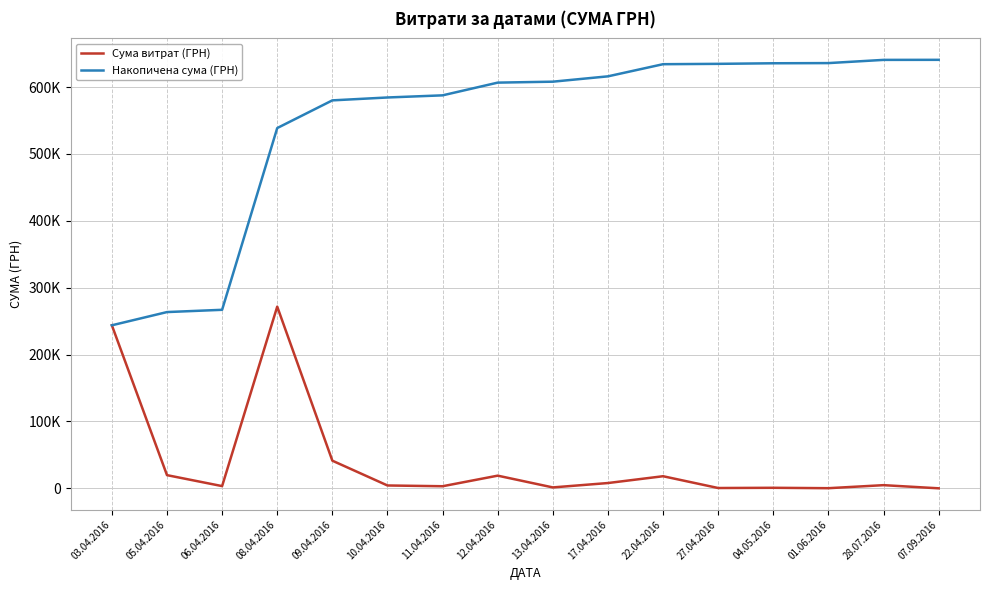

True or false: Накопичена сума (ГРН) and Сума витрат (ГРН) intersect in this chart.

False